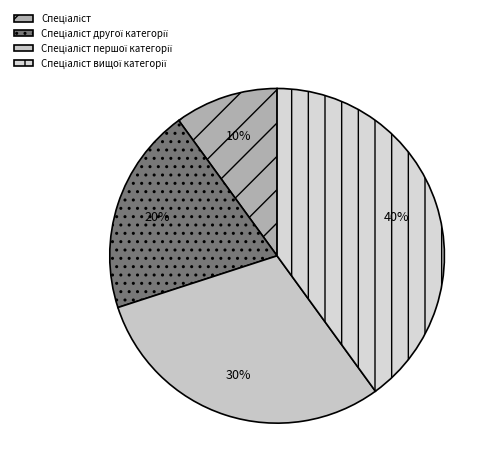

Approximately how many times larger is the value at Спеціаліст вищої категорії compared to Спеціаліст?

4.0